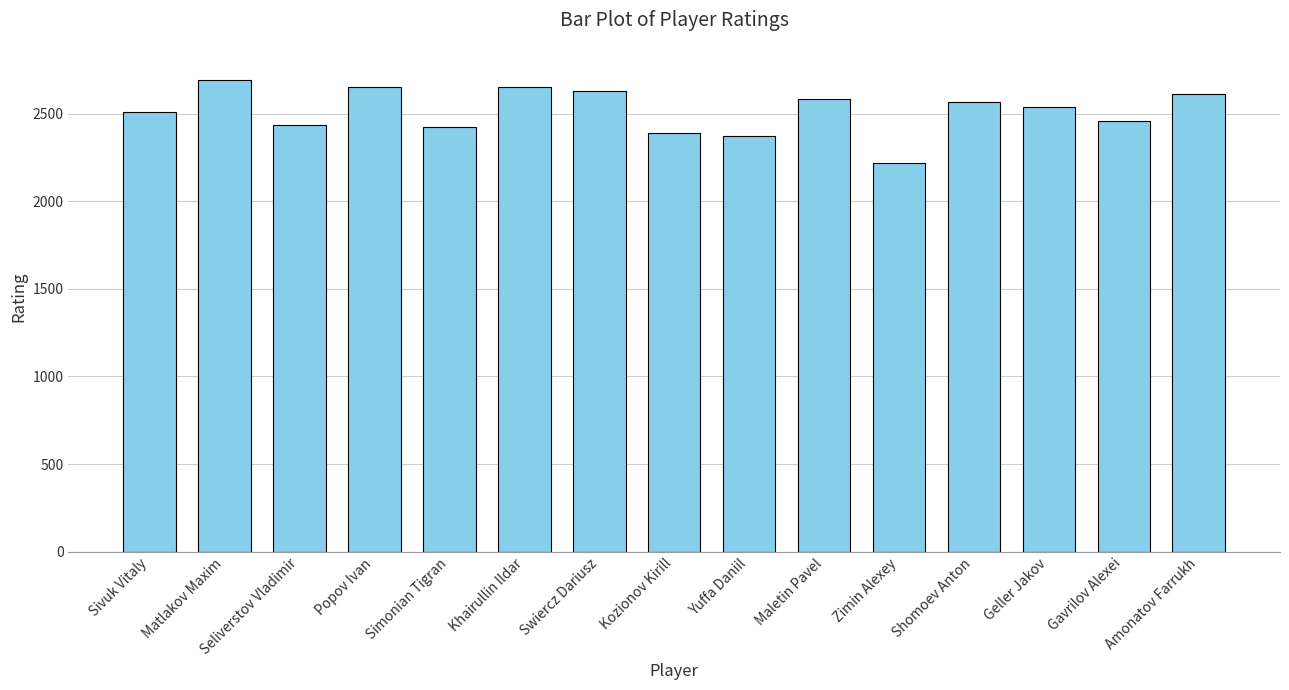

Are the bars grouped side by side (vs. stacked)?

No